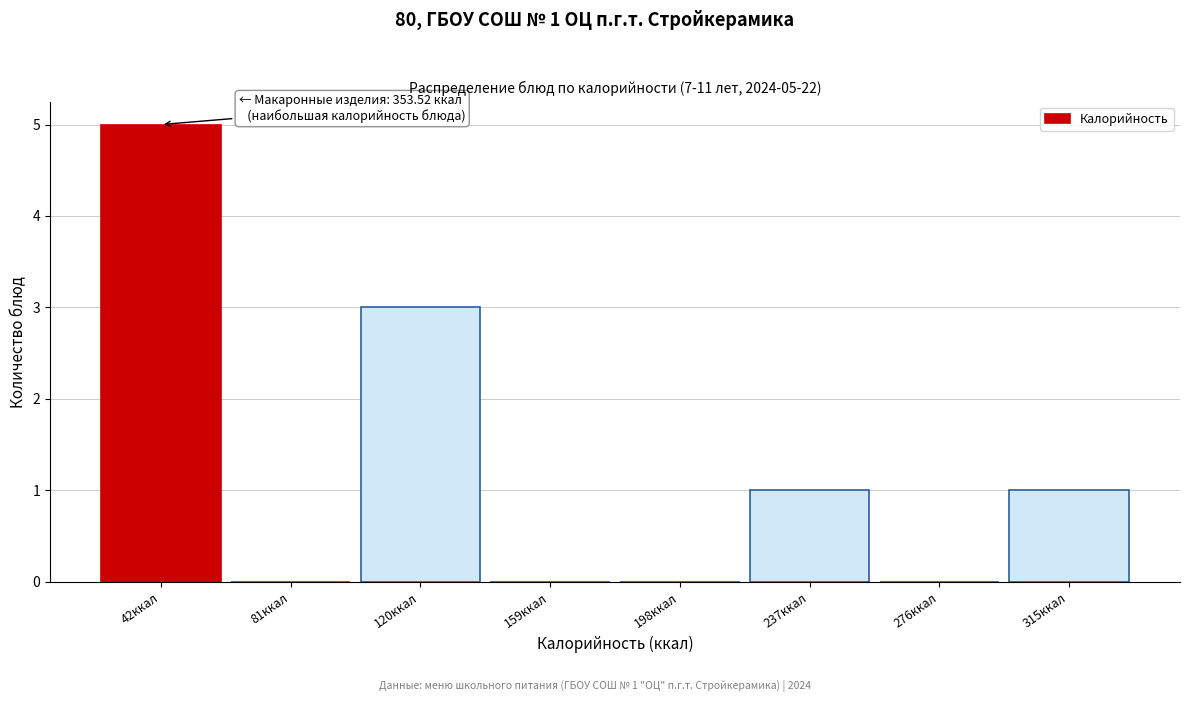

Reading right to left, list all the values displayed in this chart.

315ккал=1	276ккал=0	237ккал=1	198ккал=0	159ккал=0	120ккал=3	81ккал=0	42ккал=5